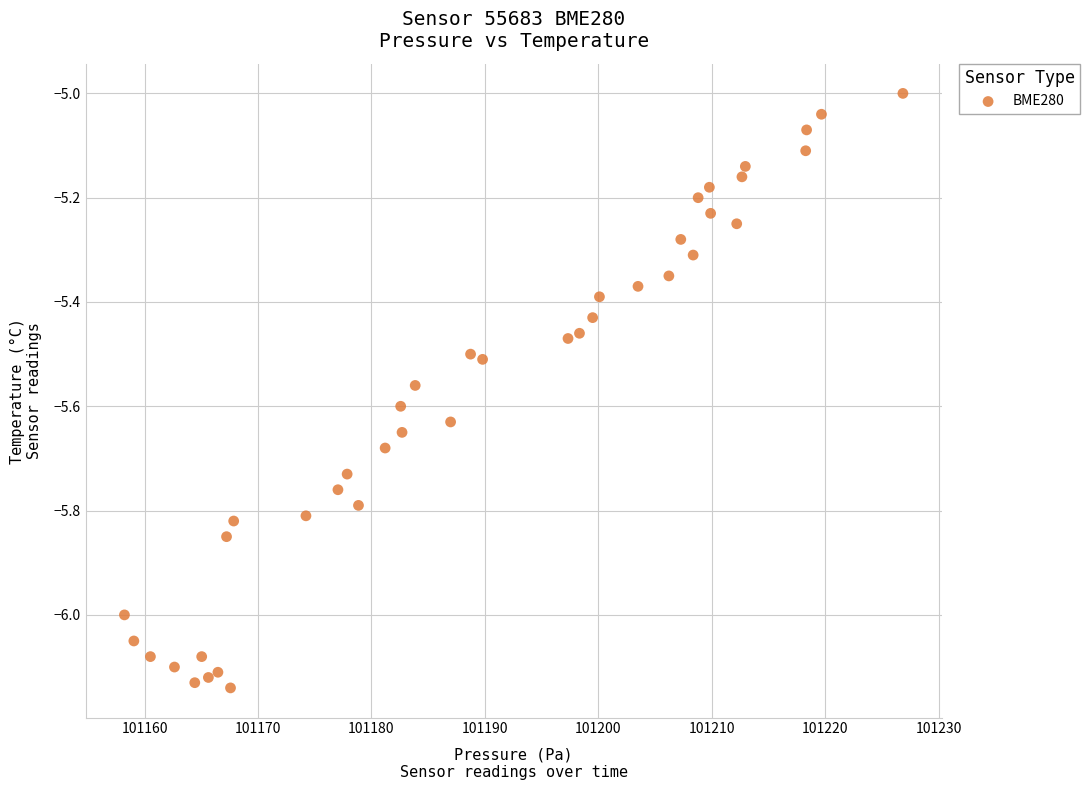

What is the range of X values (max minus min)?

68.6